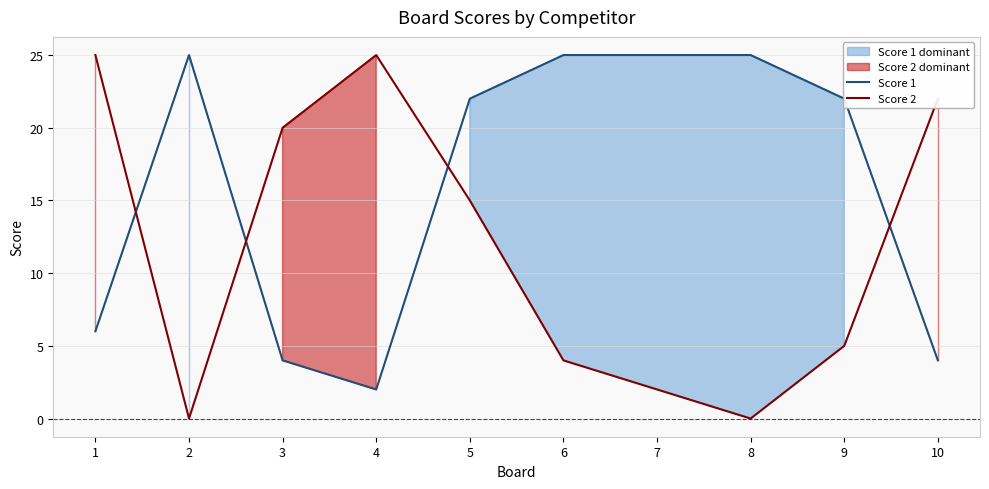

Does the chart have visible grid lines?

Yes